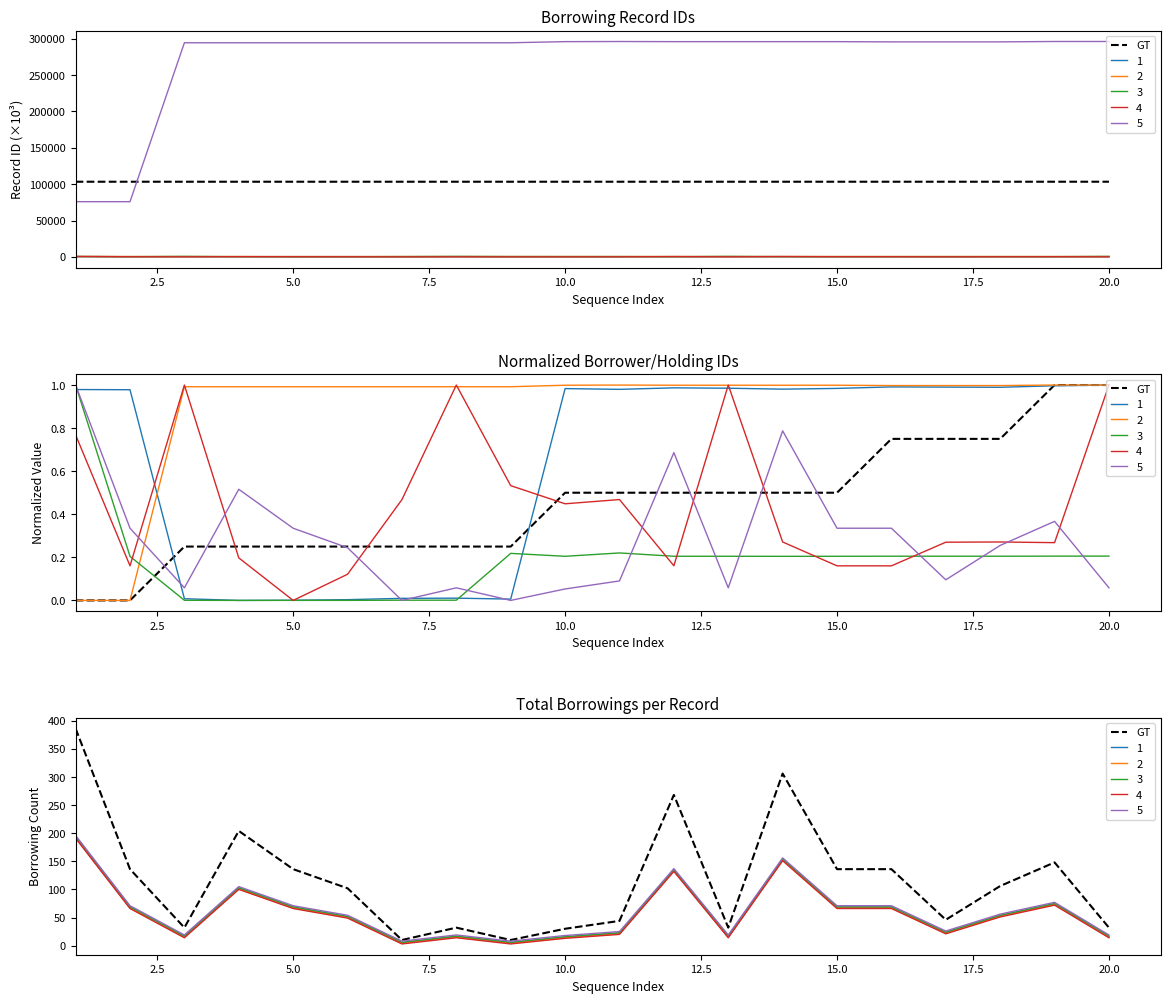

What is the minimum value shown in the chart?

10